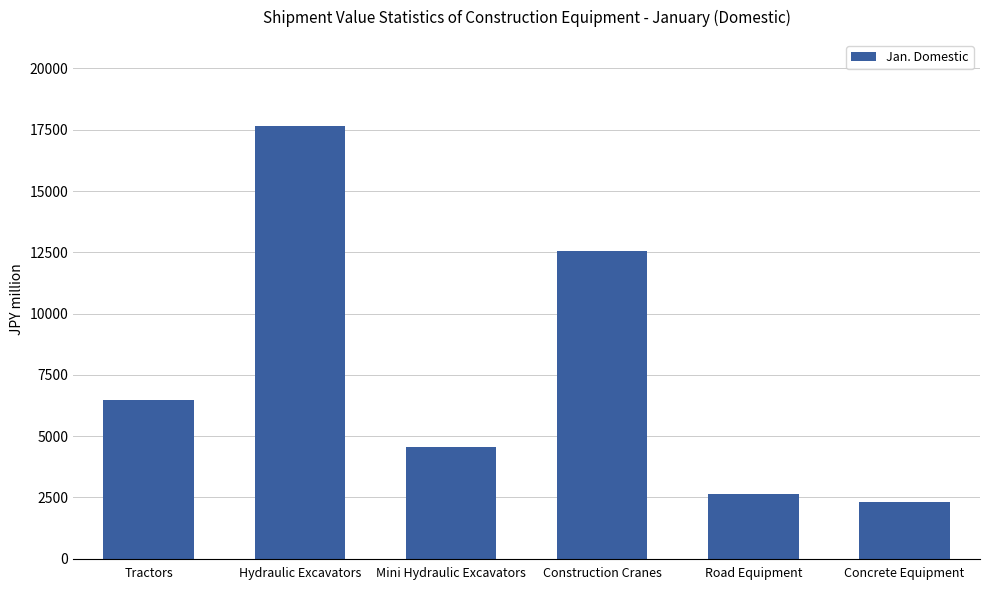

Which label corresponds to the largest value in the chart?

Hydraulic Excavators